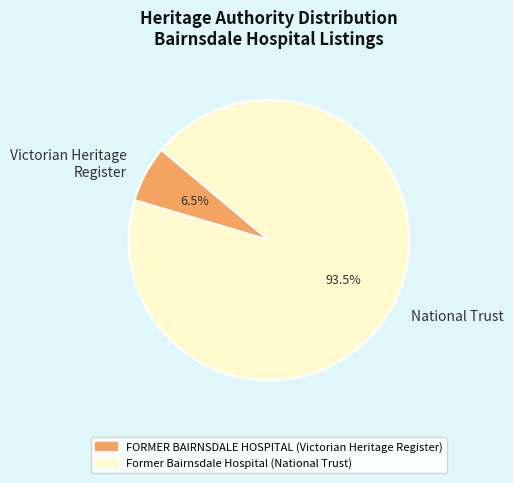

How much of the chart is everything except Victorian Heritage Register?

93.5%